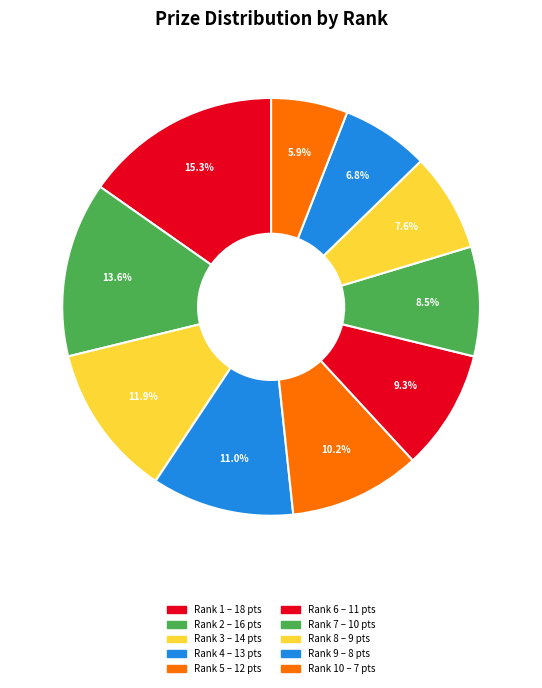

Count the number of slices in the pie.

10